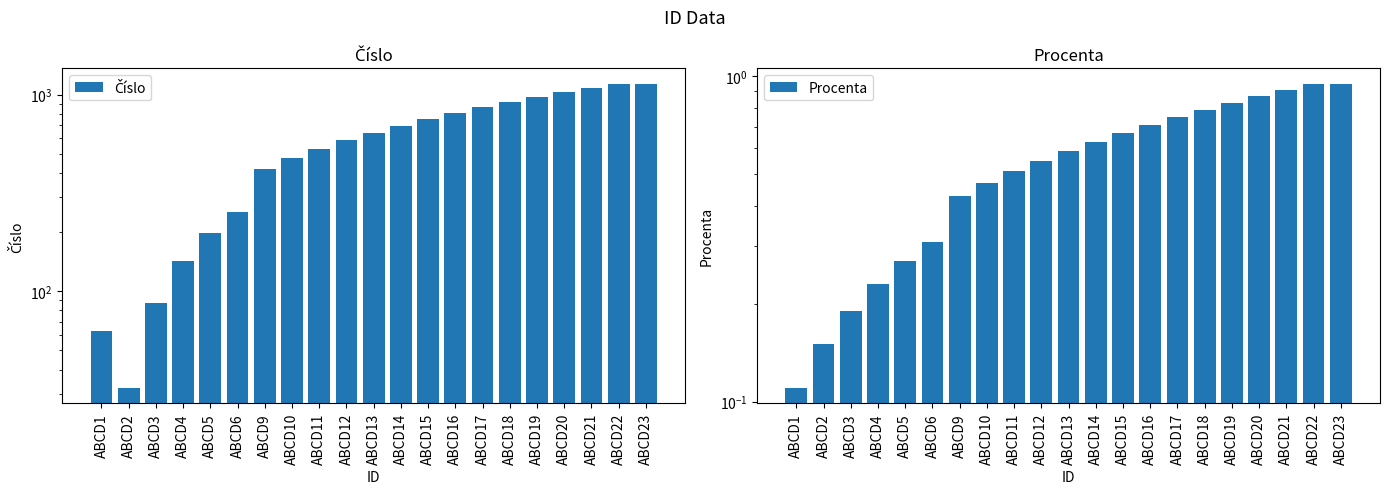

How many categories are shown in the chart?

21